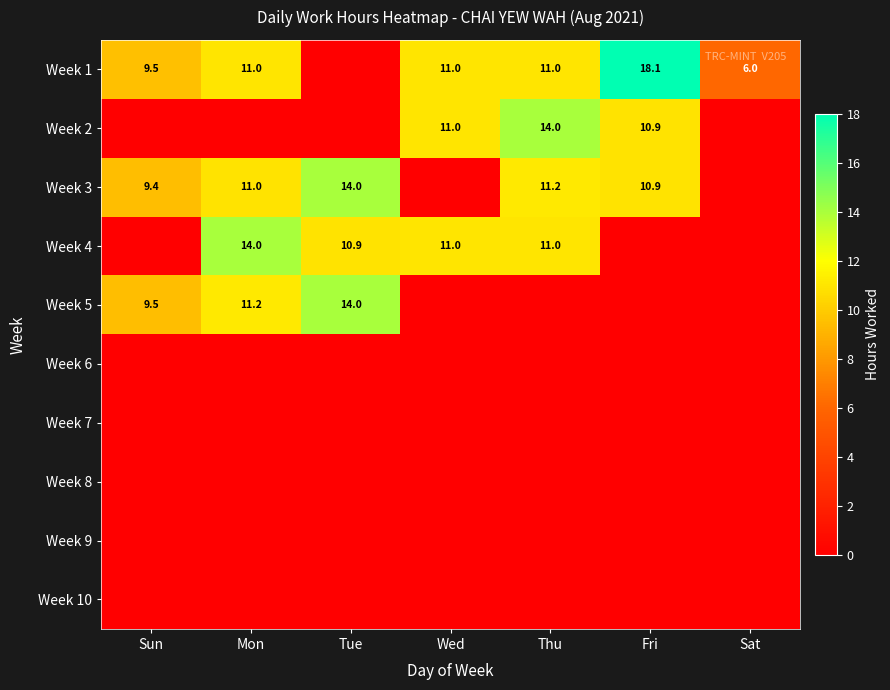

Is it true that Week 4 equals 10.9 at Tue?

True